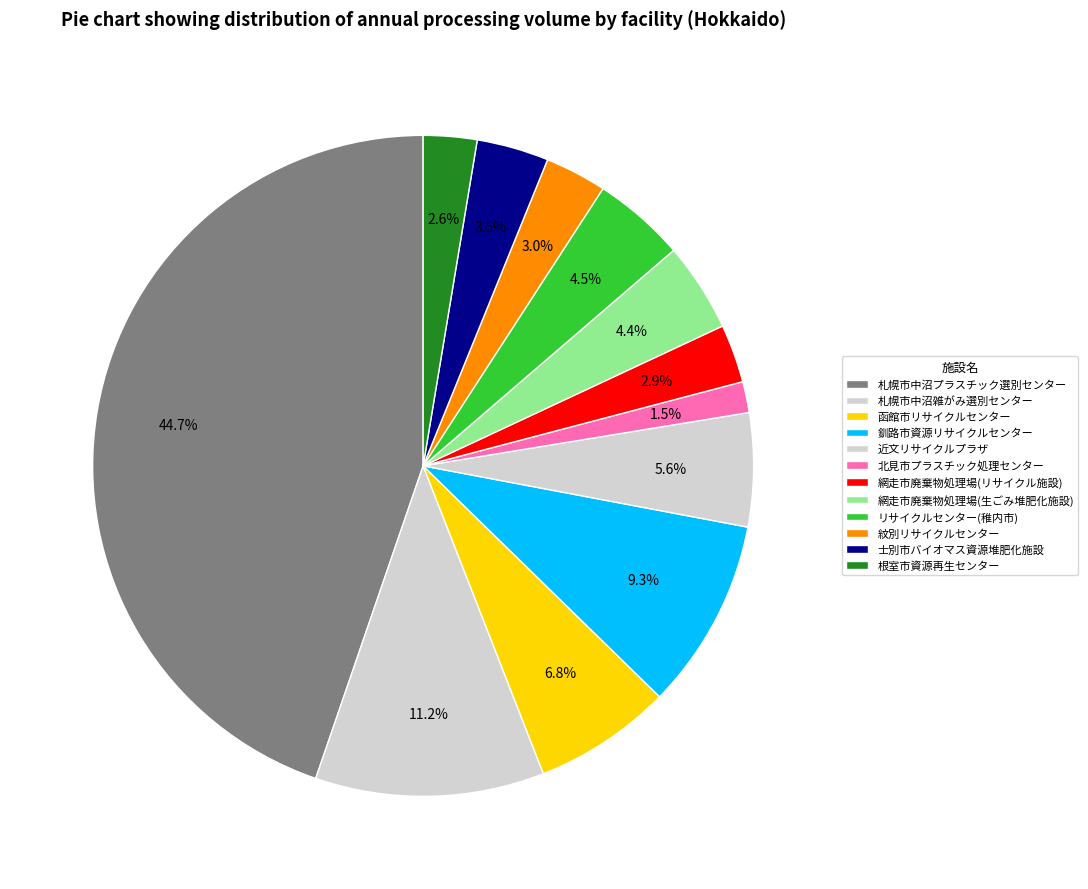

The 札幌市中沼雑がみ選別センター slice represents 11% of the pie. True or false?

True